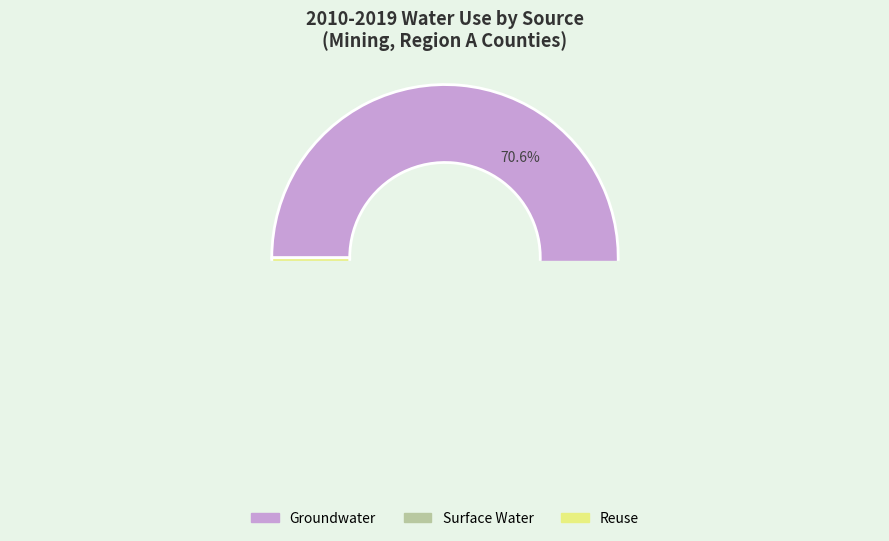

Which series has the largest range (max minus min)?

Groundwater